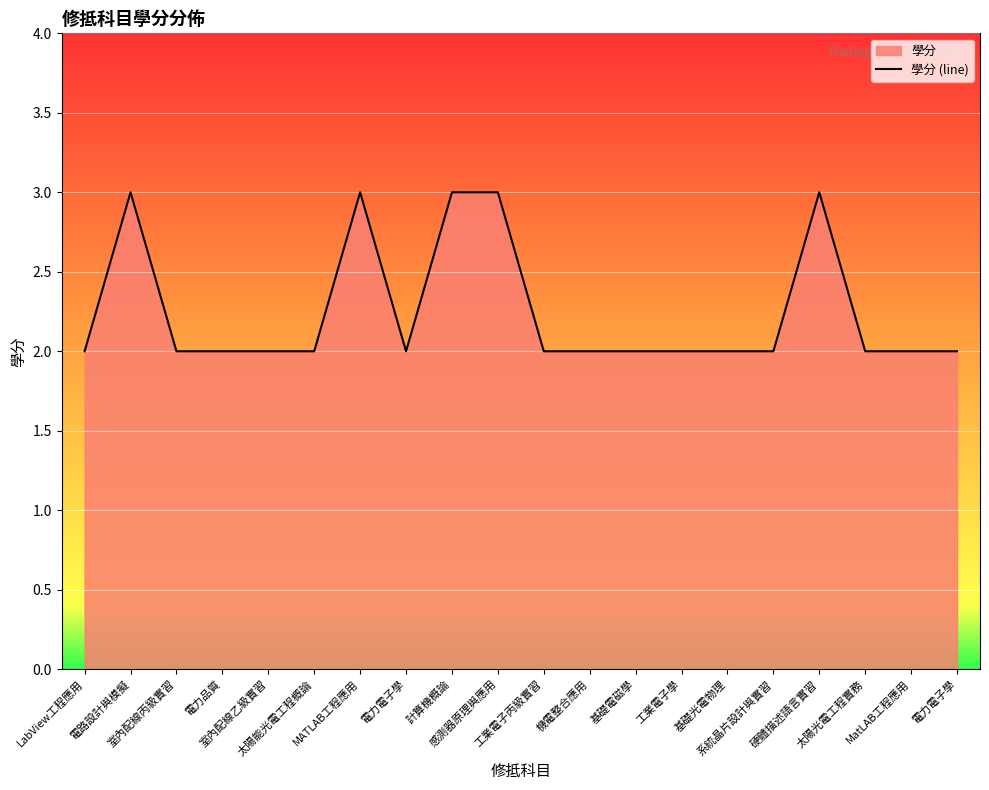

The value at 室內配線丙級實習 is 2. True or false?

True